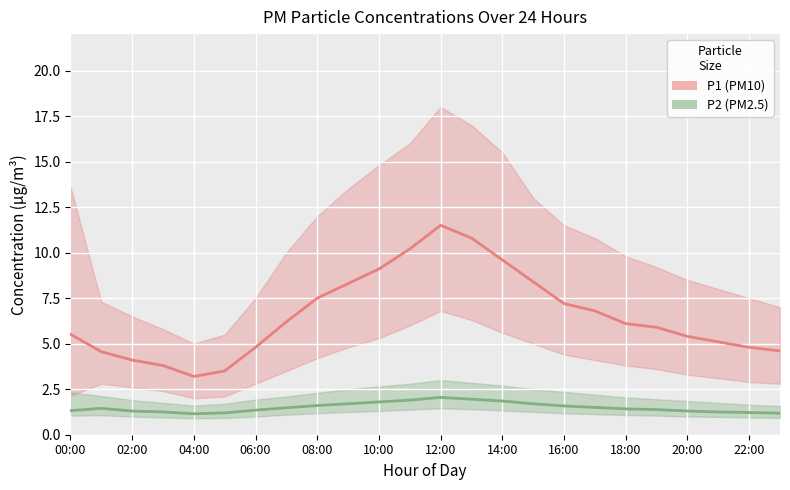

At which category does the chart reach its peak across all series?

12:00